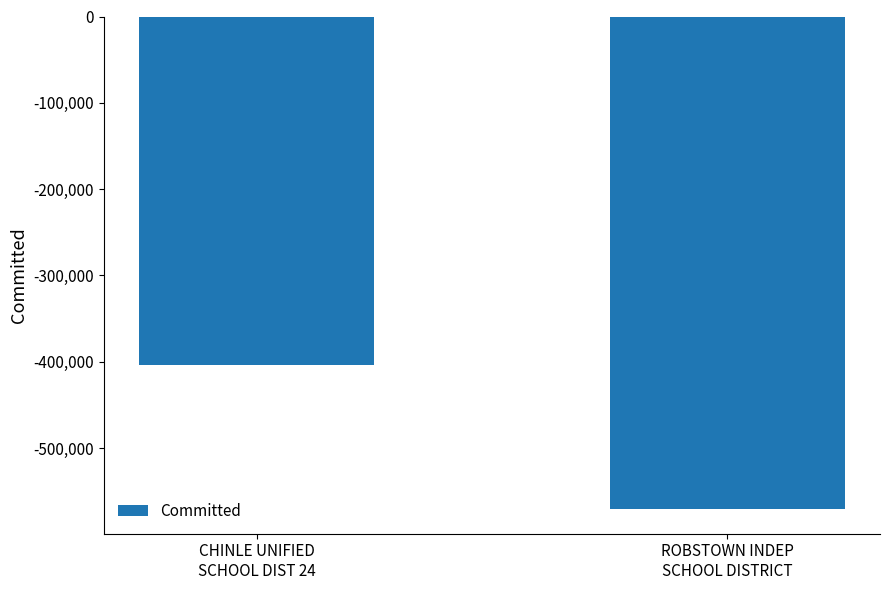

What position from the left is CHINLE UNIFIED
SCHOOL DIST 24?

1